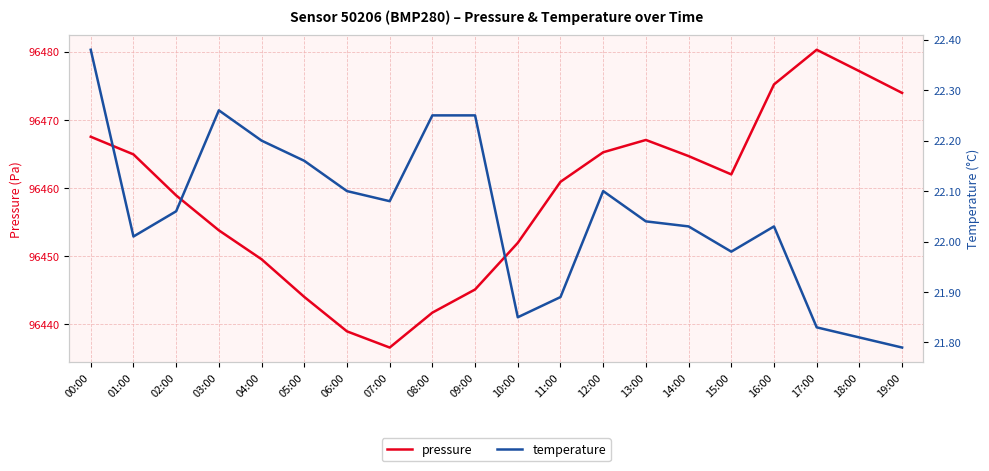

What is the difference between the highest and lowest values at 08:00?

96419.4